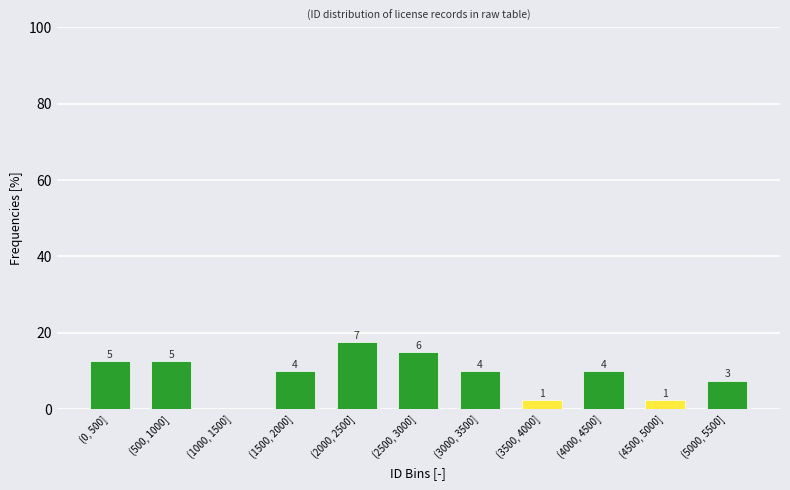

Are the bars horizontal?

No